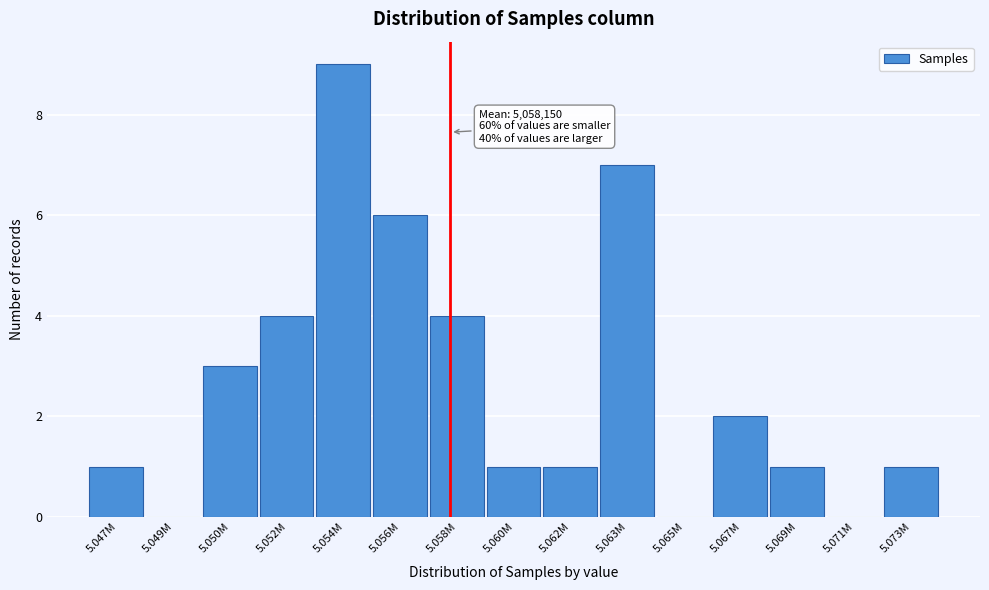

Reading left to right, list all the values displayed in this chart.

5.047M=1	5.049M=0	5.050M=3	5.052M=4	5.054M=9	5.056M=6	5.058M=4	5.060M=1	5.062M=1	5.063M=7	5.065M=0	5.067M=2	5.069M=1	5.071M=0	5.073M=1